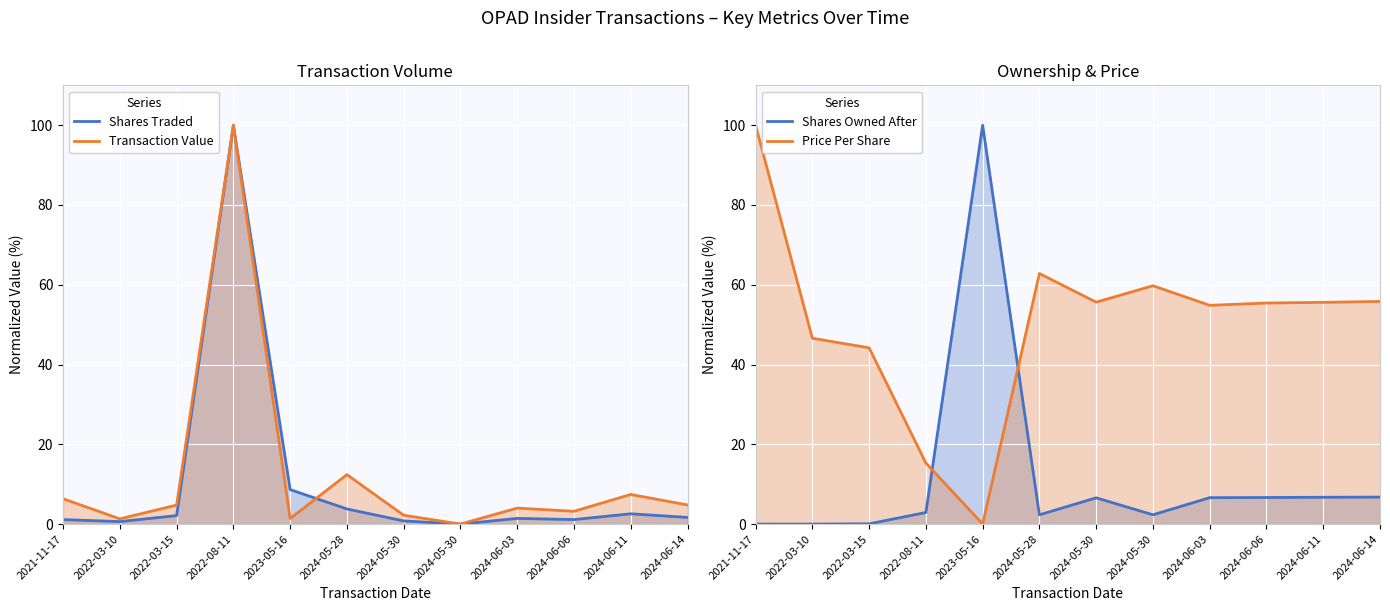

Which series changed the most between 2024-05-28 and 2024-06-06?

Transaction Value